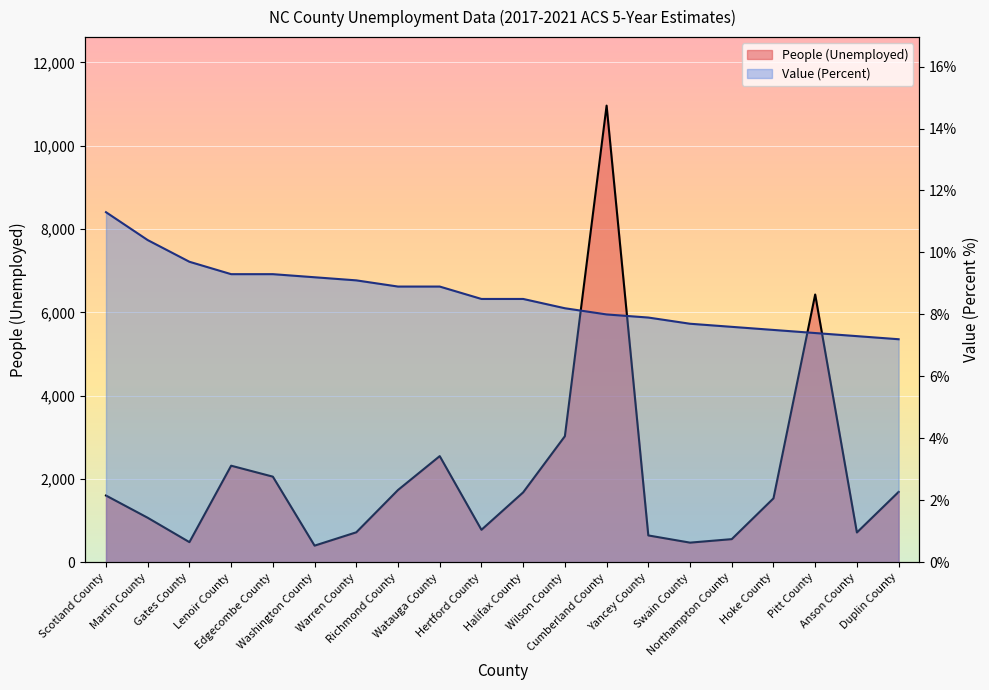

What is the label of the 10th point from the left?

Hertford County